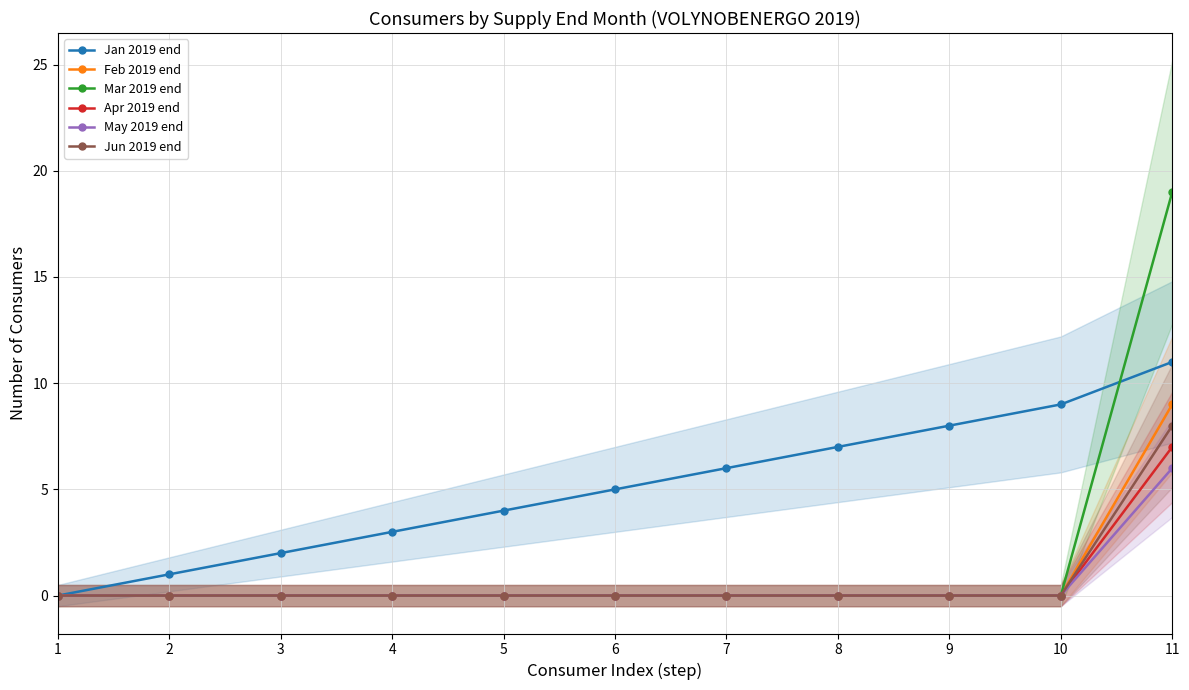

At which label does Apr 2019 end reach its peak?

11